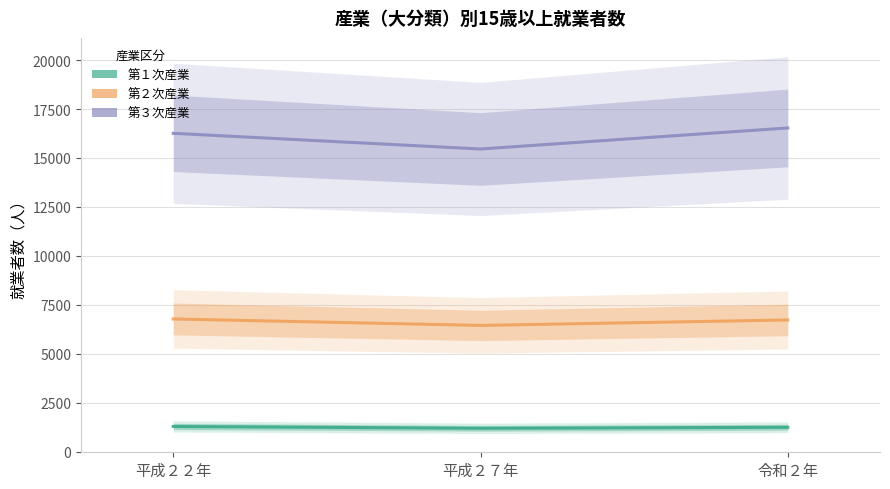

True or false: 第３次産業 has a value of 15458 at 平成２７年.

True